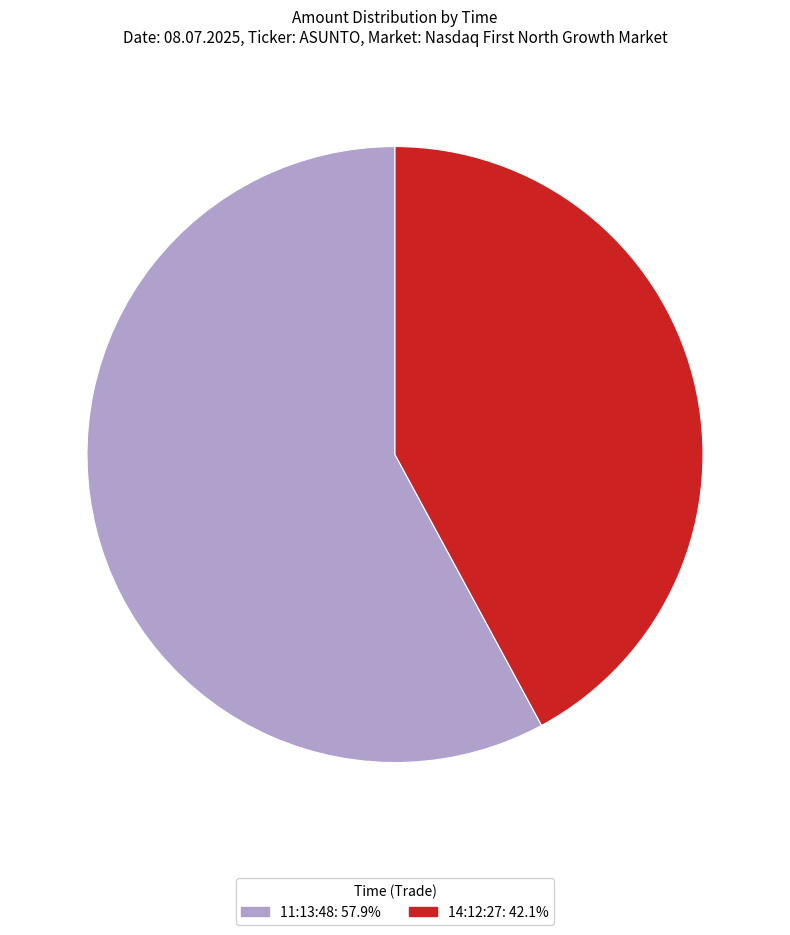

Which category has the biggest portion of the pie?

11:13:48